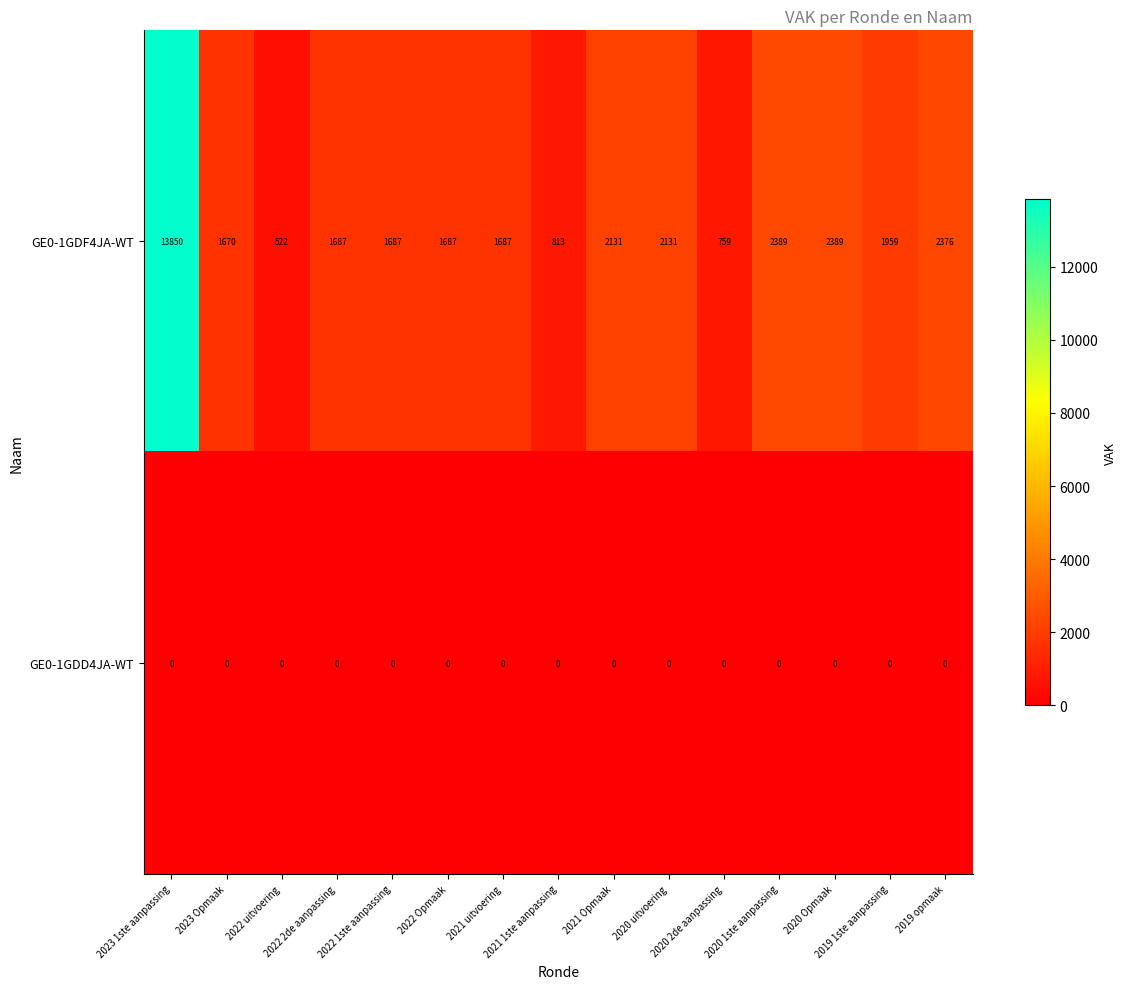

What is the minimum value for GE0-1GDF4JA-WT?

522